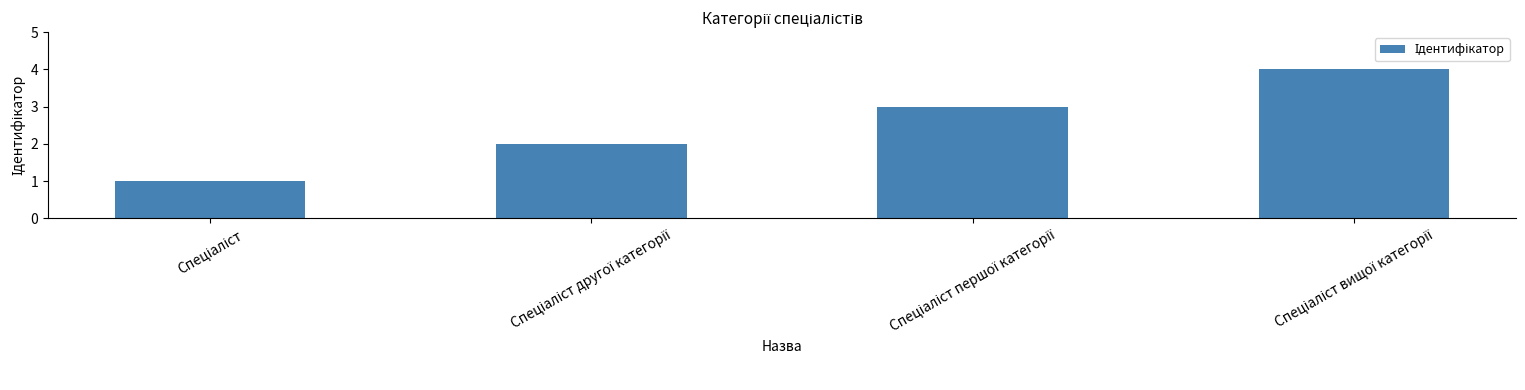

What is the maximum value shown in the chart?

4